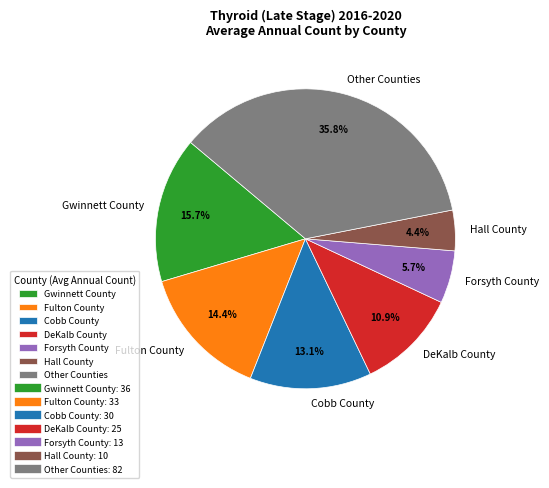

What is the ratio of the value at Gwinnett County to the value at Forsyth County?

2.8